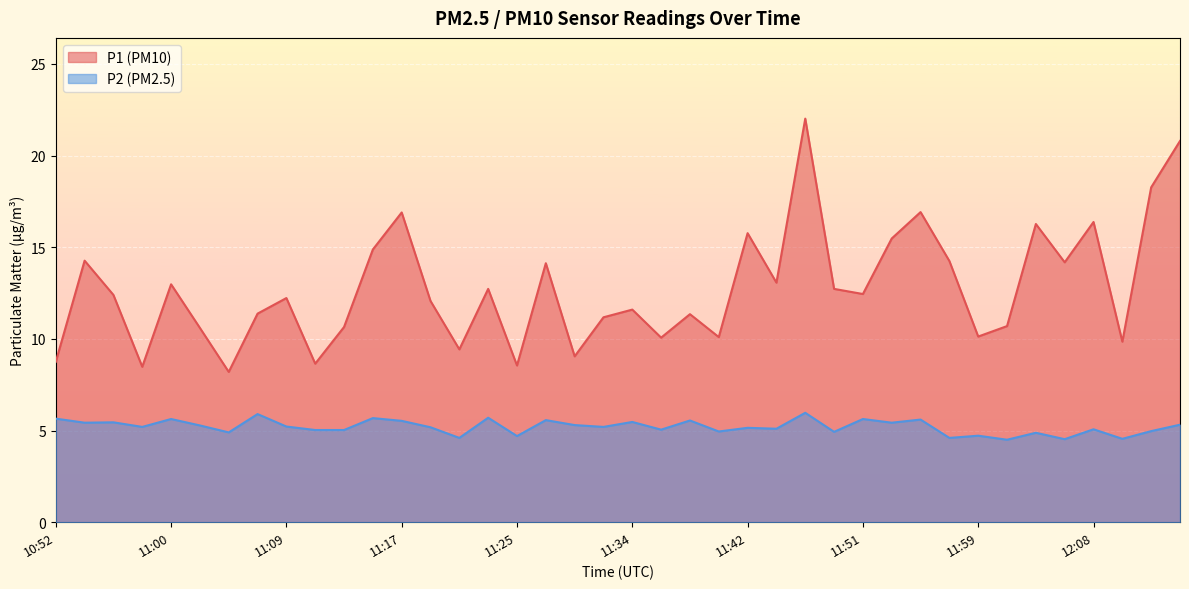

Where does the P1 series first go above 12?

10:54